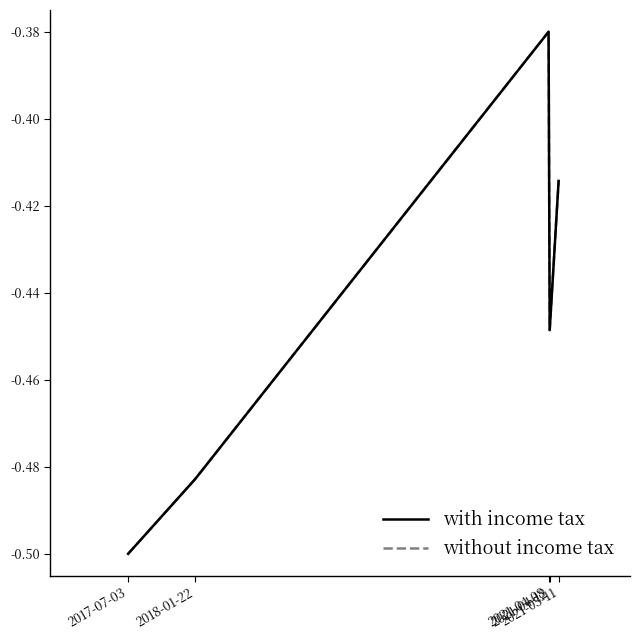

Reading right to left, extract all data points from this chart.

with income tax: -0.4	-0.4	-0.4	-0.5	-0.5
without income tax: -0.4	-0.4	-0.4	-0.5	-0.5